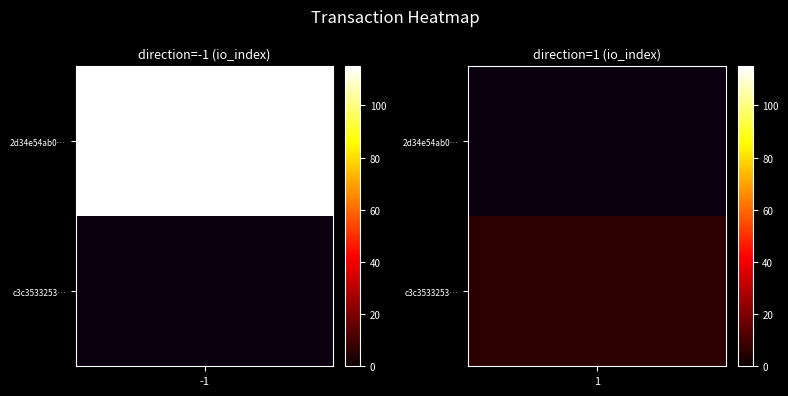

List the series in order of their overall mean, highest first.

2d34e54ab04e9d42e647b9062cf99cce3cb3d35, c3c353325370405d246515635657609285cbbd9